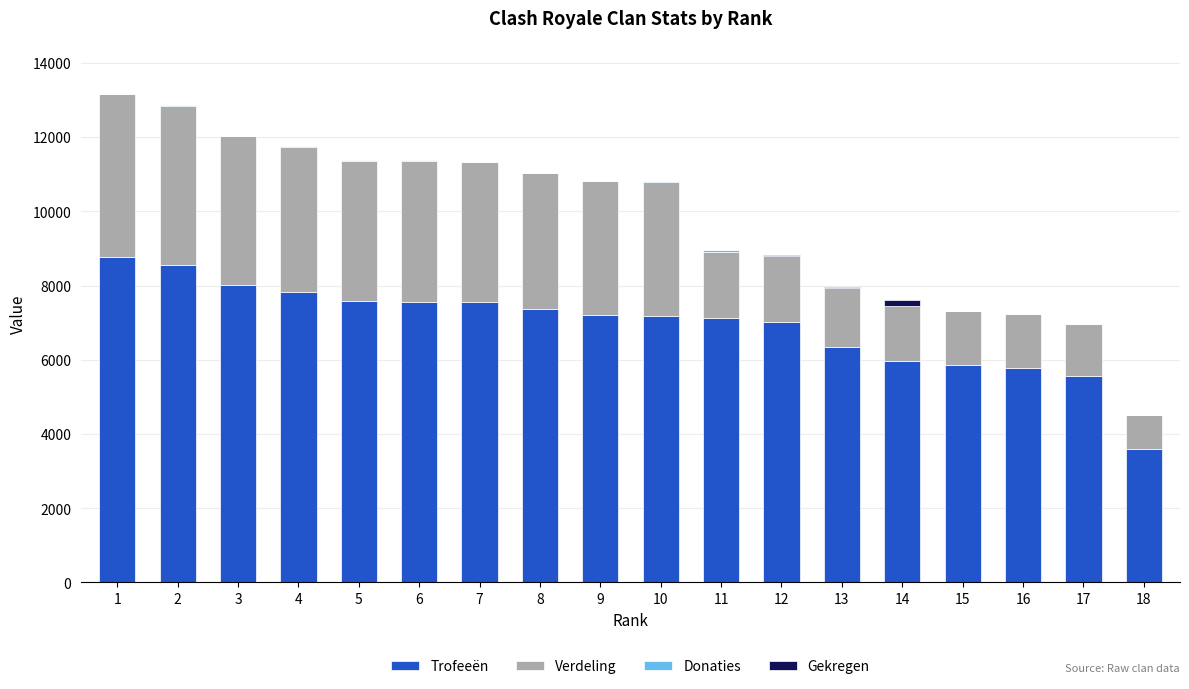

The value of Trofeeën at 16 is 5784. True or false?

True